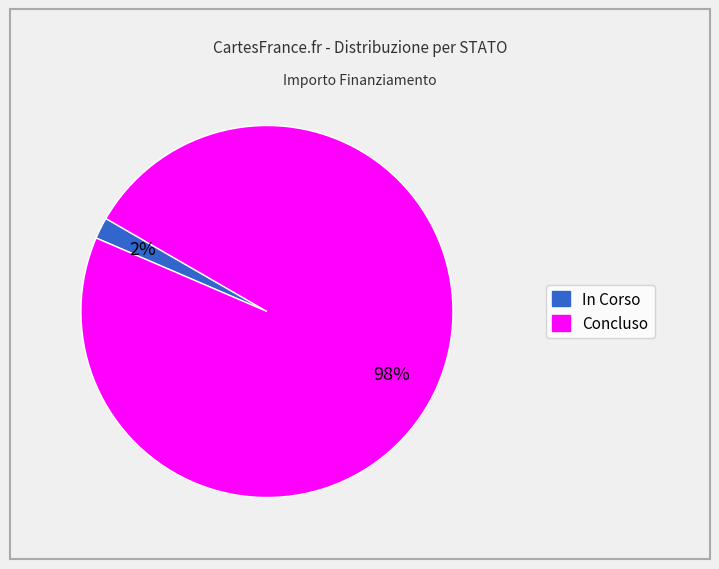

Combined, do In Corso and Concluso account for over 50%?

Yes